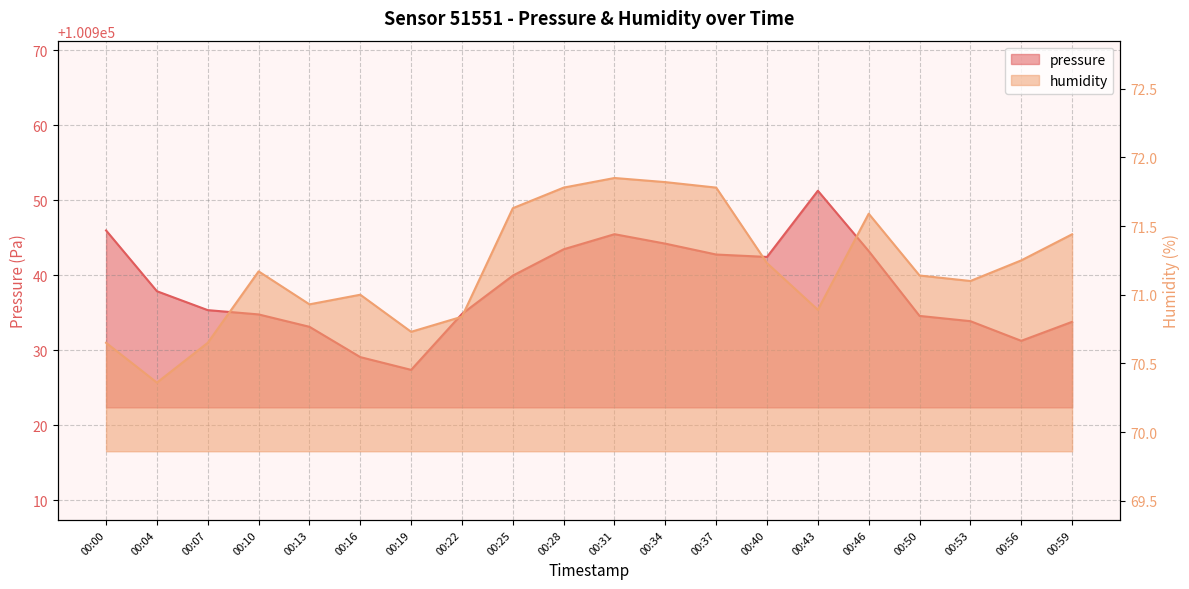

At which label is humidity closest to 71?

00:16